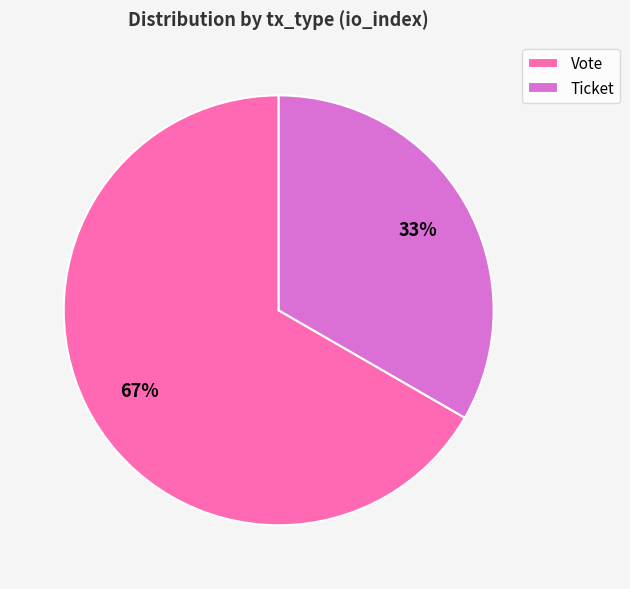

Which category has the biggest portion of the pie?

Vote